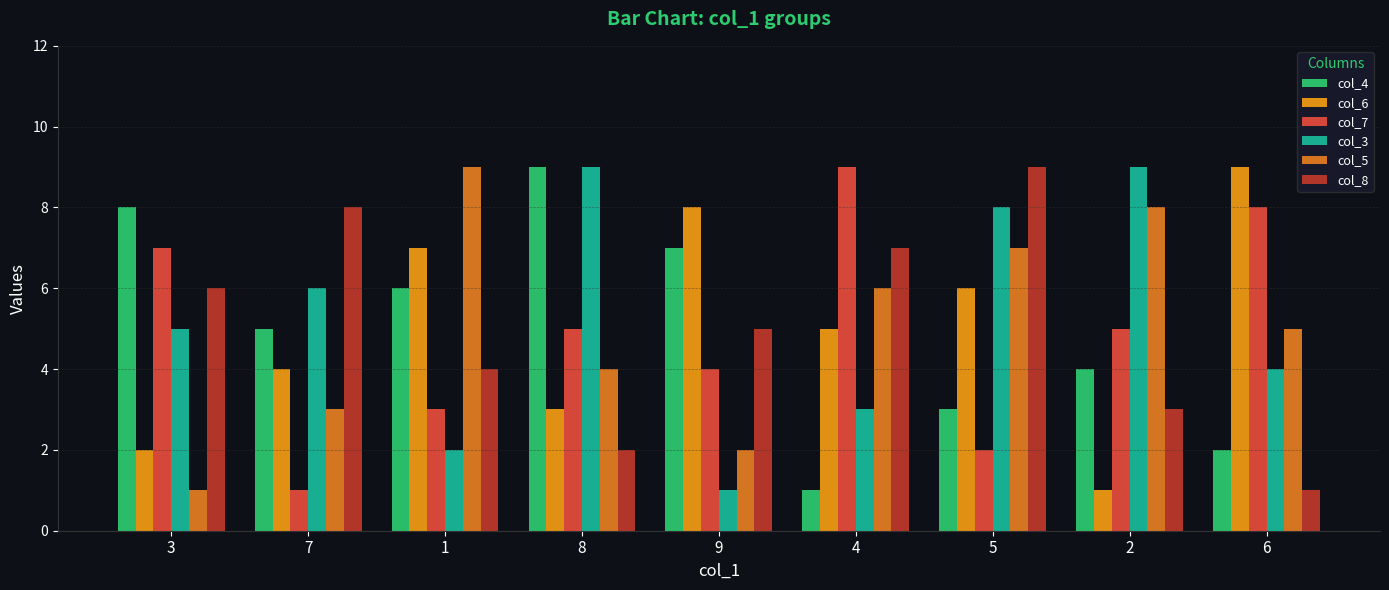

What is the label of the 4th bar from the left?

8